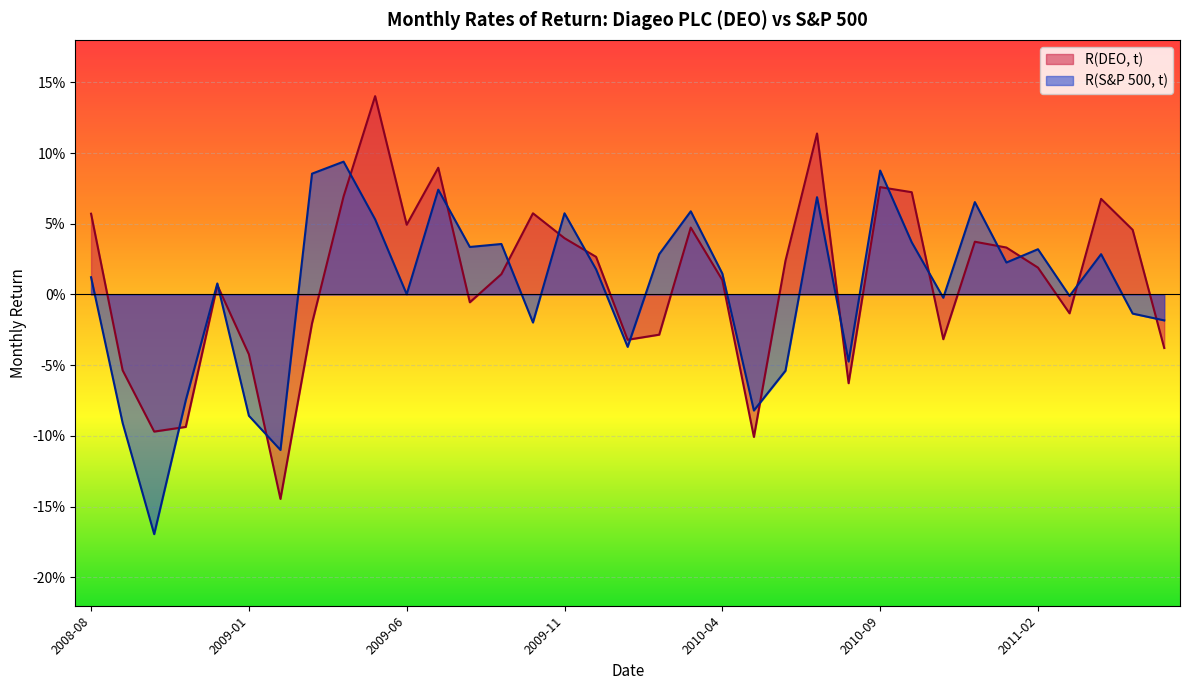

What is the maximum value for R(DEO, t)?

0.1